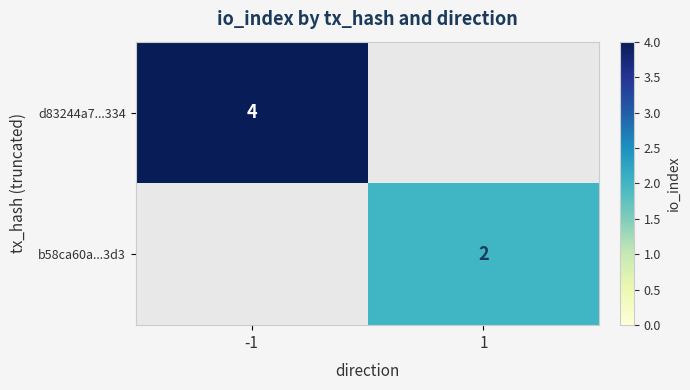

The value of b58ca60a...3d3 at 1 is 2. True or false?

True